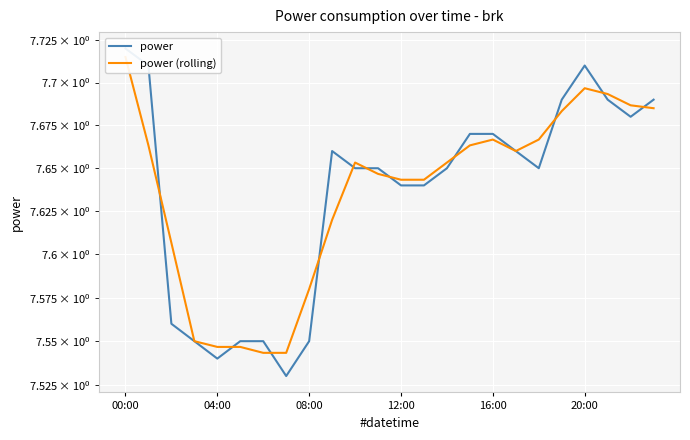

In power, how many points are higher than both neighbors (excluding endpoints)?

2